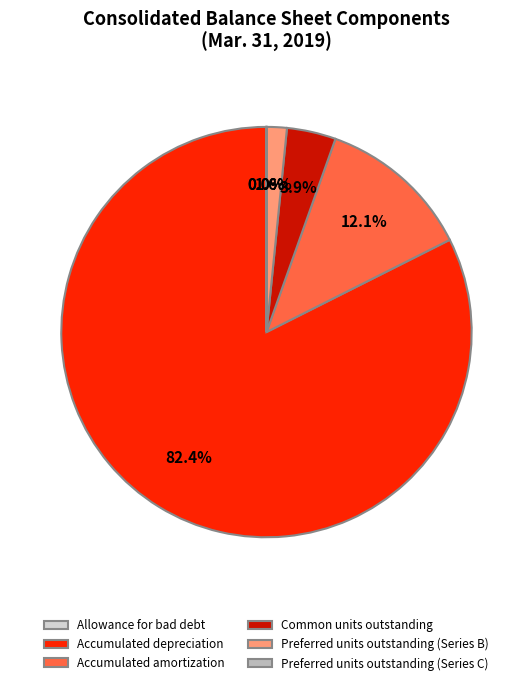

Is there any slice that represents more than half of the pie?

Yes